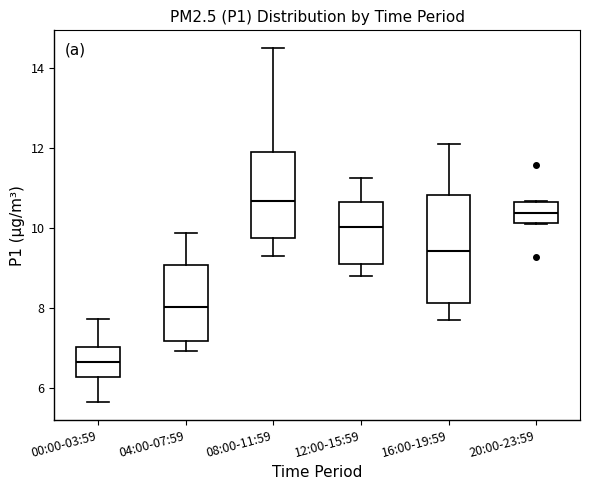

Which box is the tallest, from its lower edge to its upper edge?

16:00-19:59